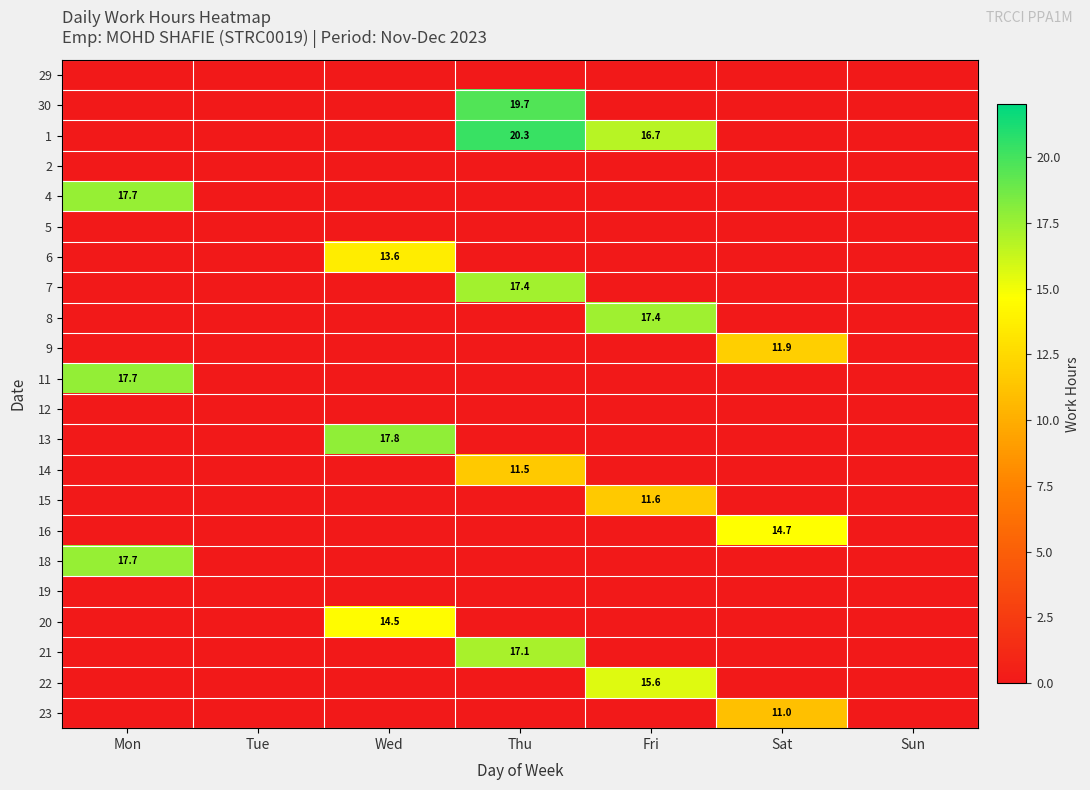

True or false: 13 has a value of 17.8 at Wed.

True